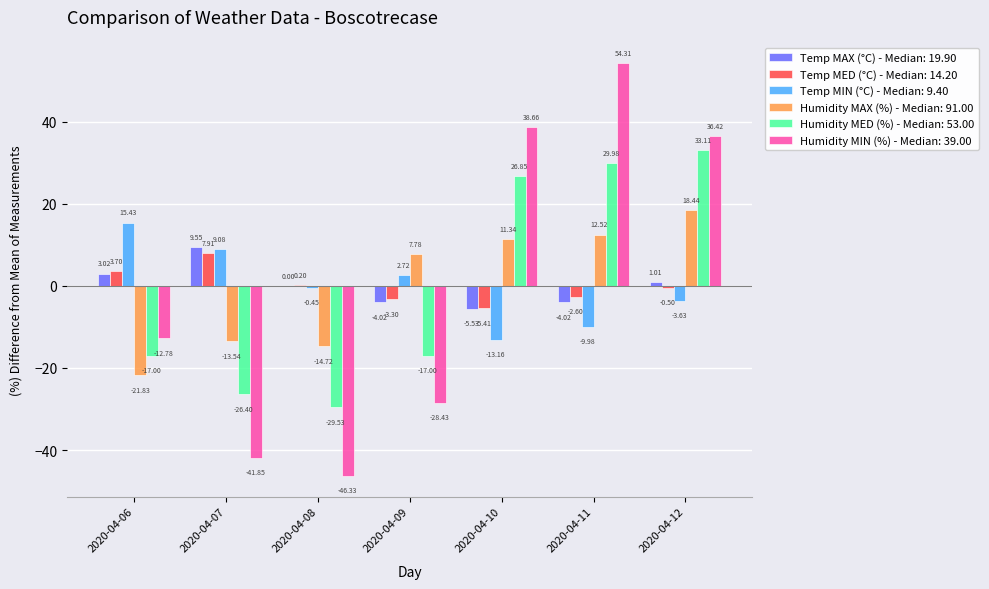

What is the sum of the Temp MAX (°C) - Median: 19.90 values at 2020-04-11 and 2020-04-07?

5.5